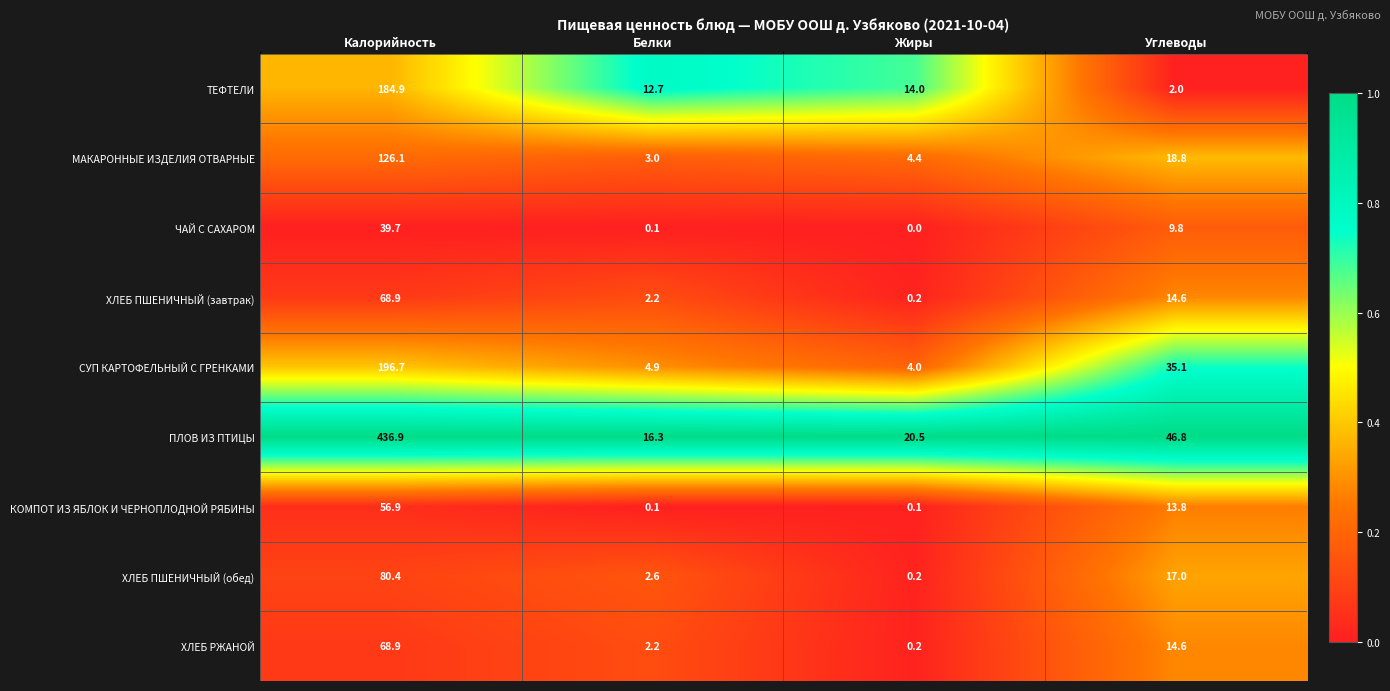

The value of ТЕФТЕЛИ at Белки is 21.9. True or false?

False